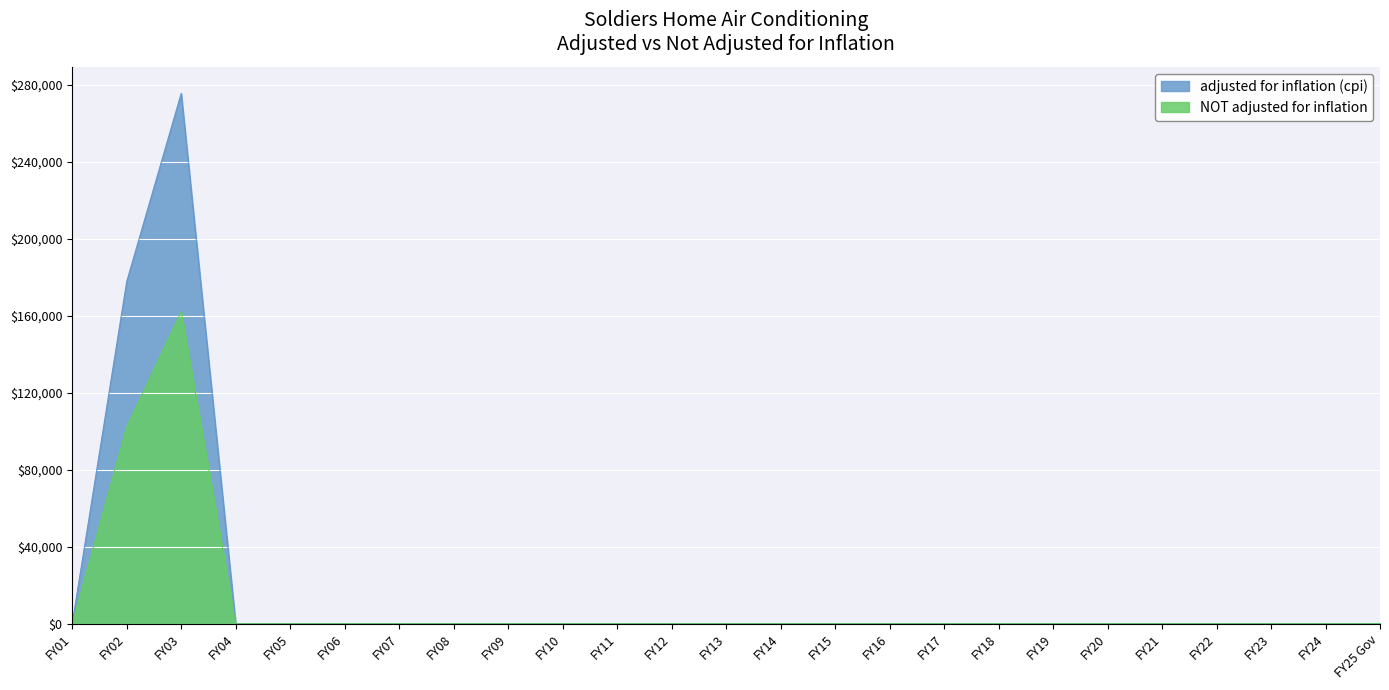

How many lines are shown in the chart?

2